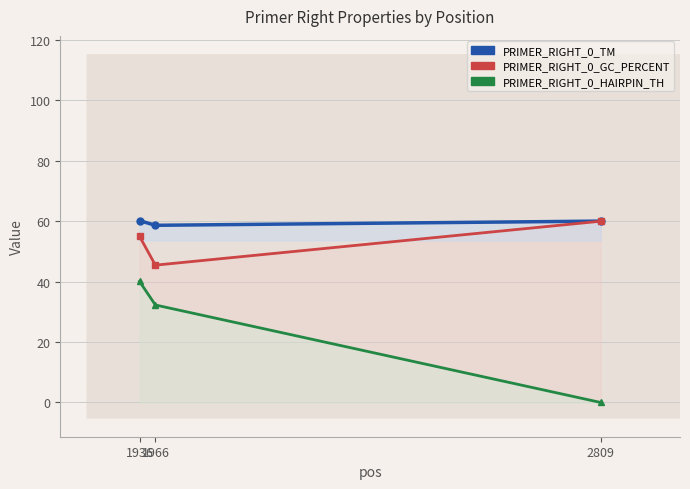

What is the highest value of the PRIMER_RIGHT_0_HAIRPIN_TH series?

40.1